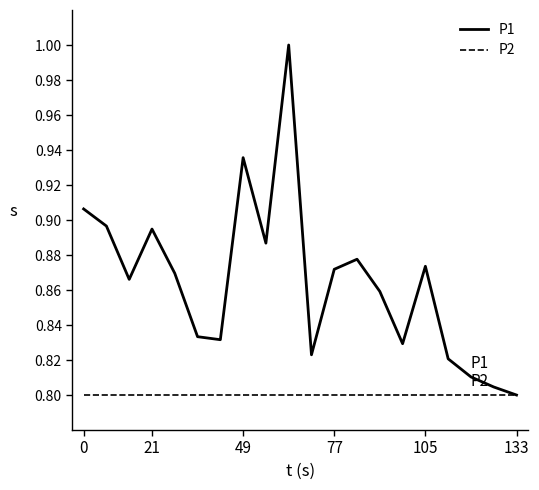

How many interior local valleys does the P1 series have?

5